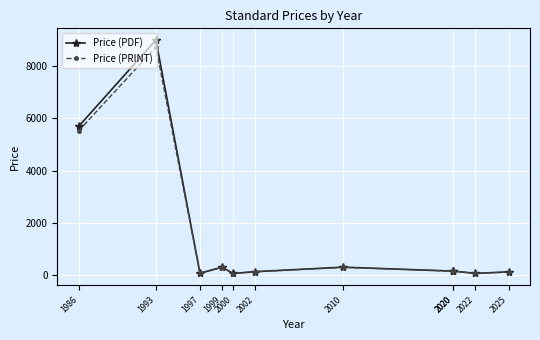

Reading left to right, list all the values displayed in this chart.

Price (PDF): 5700.0	9000.0	74.8	306.0	65.0	134.0	306.0	155.0	155.0	69.0	125.0
Price (PRINT): 5529.0	8730.0	72.6	296.8	63.0	130.0	296.8	150.3	150.3	66.9	121.2